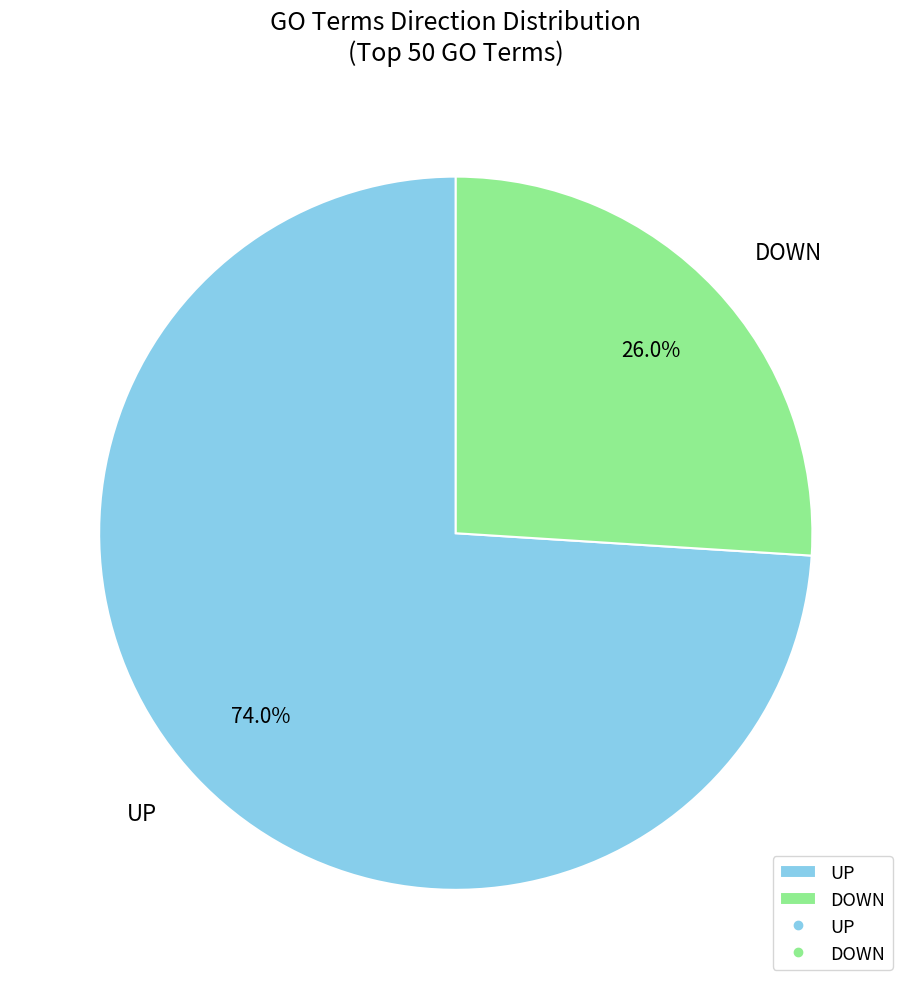

Do DOWN and UP together represent more than half of the pie?

Yes